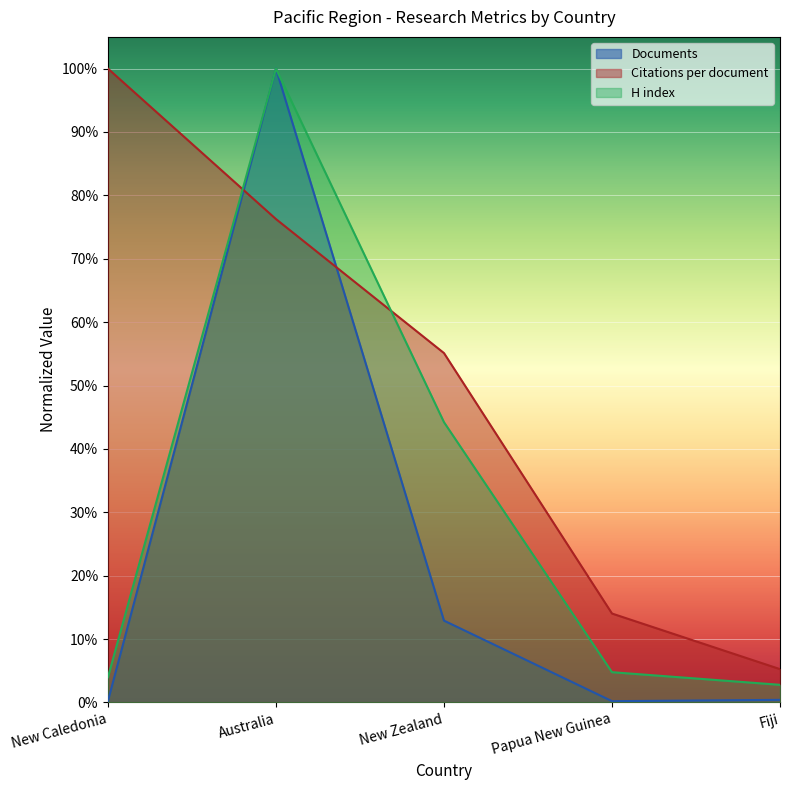

What is the label of the 4th point from the left?

Papua New Guinea